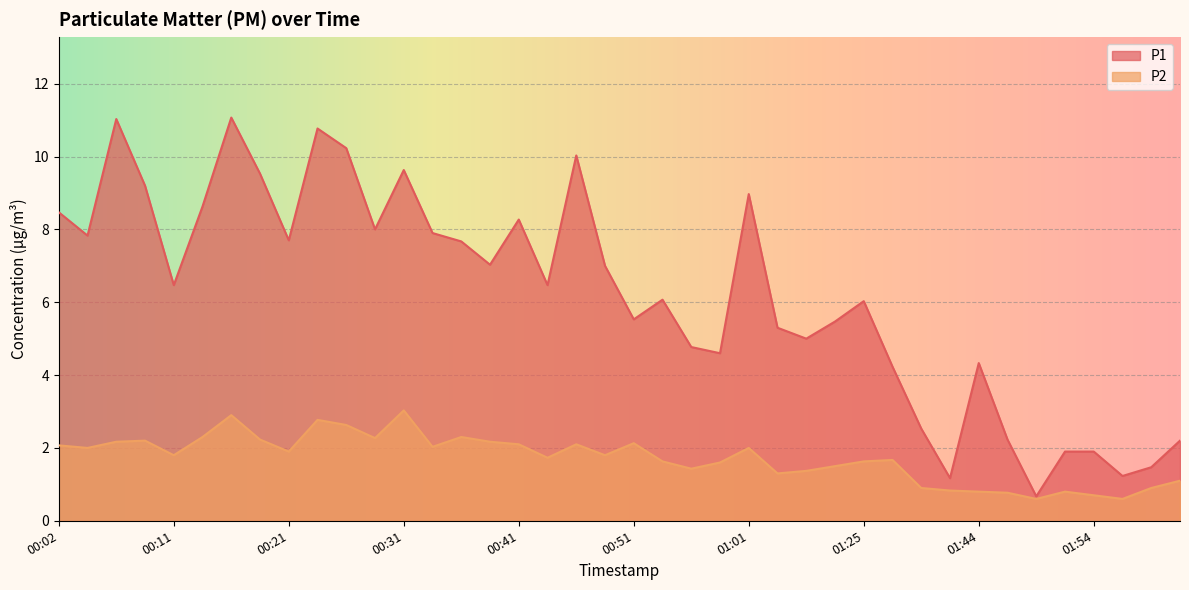

Which category has the highest value in the P2 series?

00:31